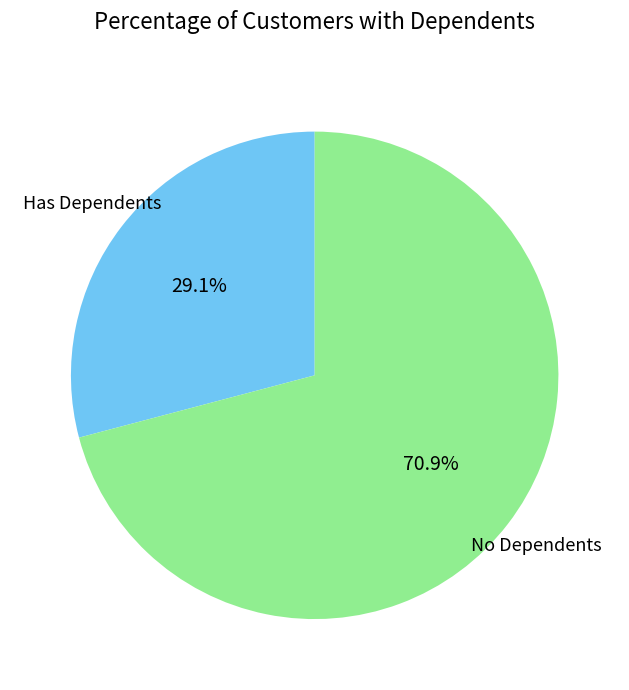

Which category has the smallest portion of the pie?

Has Dependents